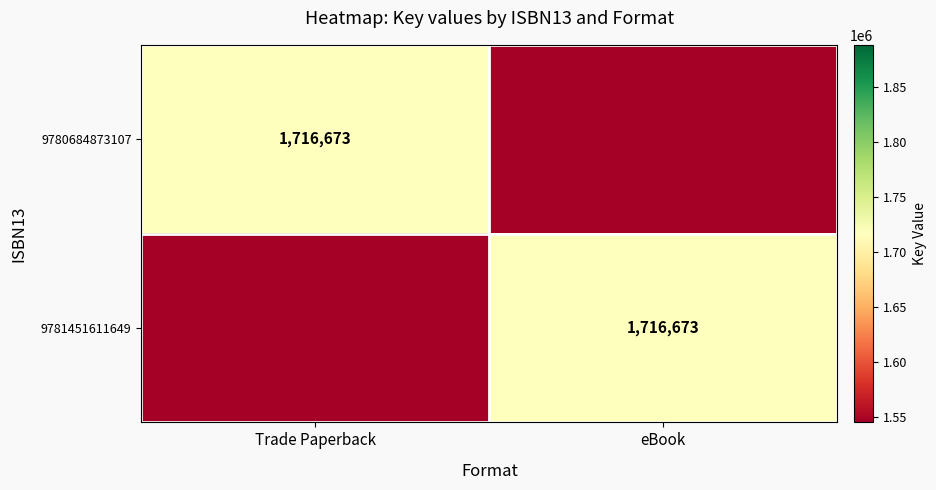

The 9780684873107 series shows 1716673 at Trade Paperback. True or false?

True